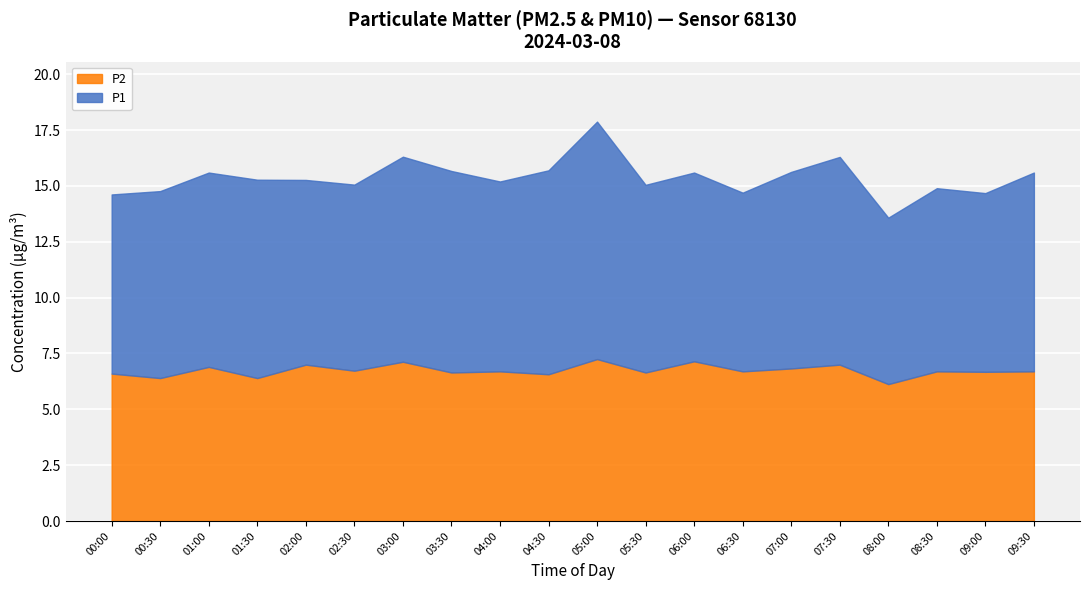

At which label is P1 closest to 9?

03:30